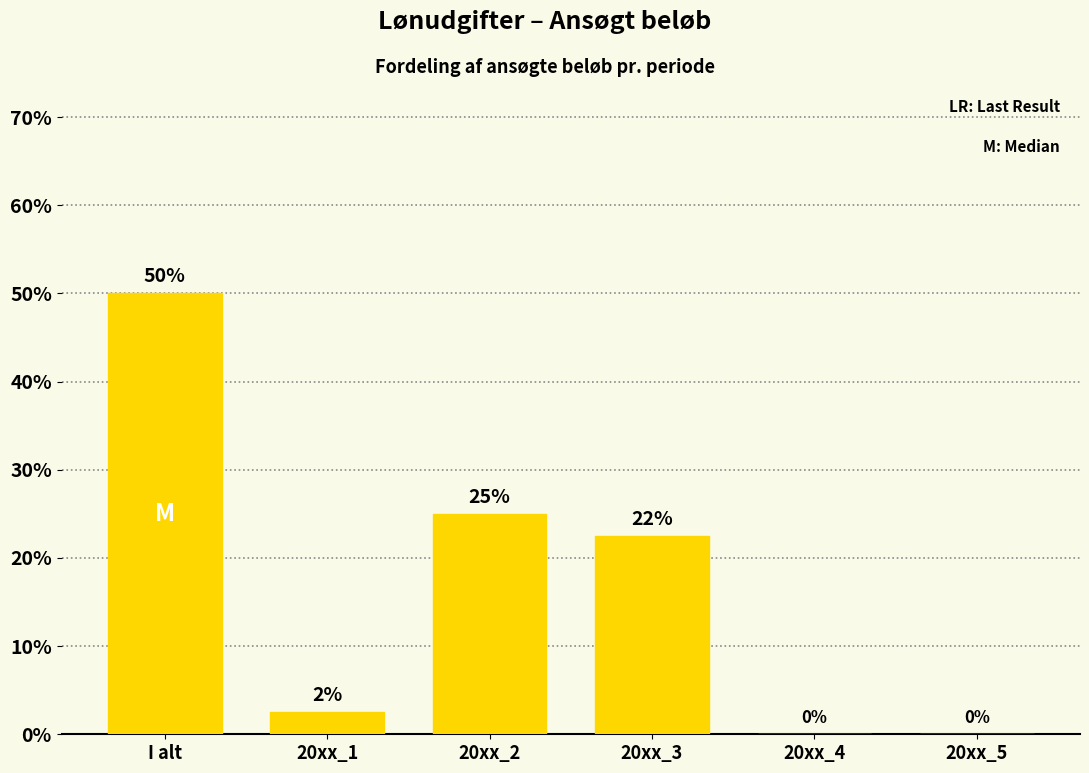

At which label does the data first exceed 22?

I alt